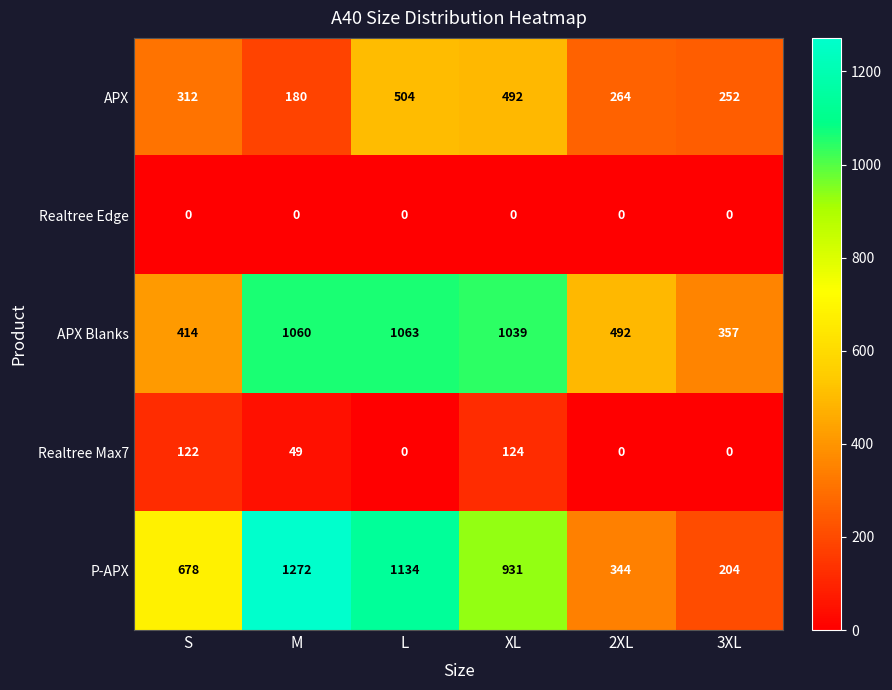

Which series has the largest range (max minus min)?

P-APX